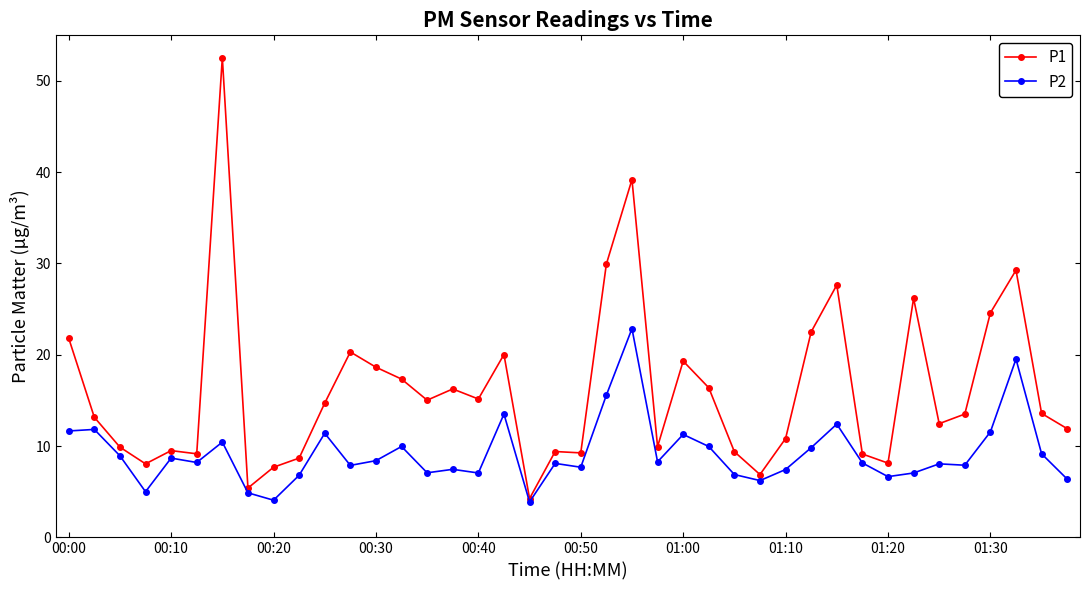

What is the greatest value displayed?

52.5